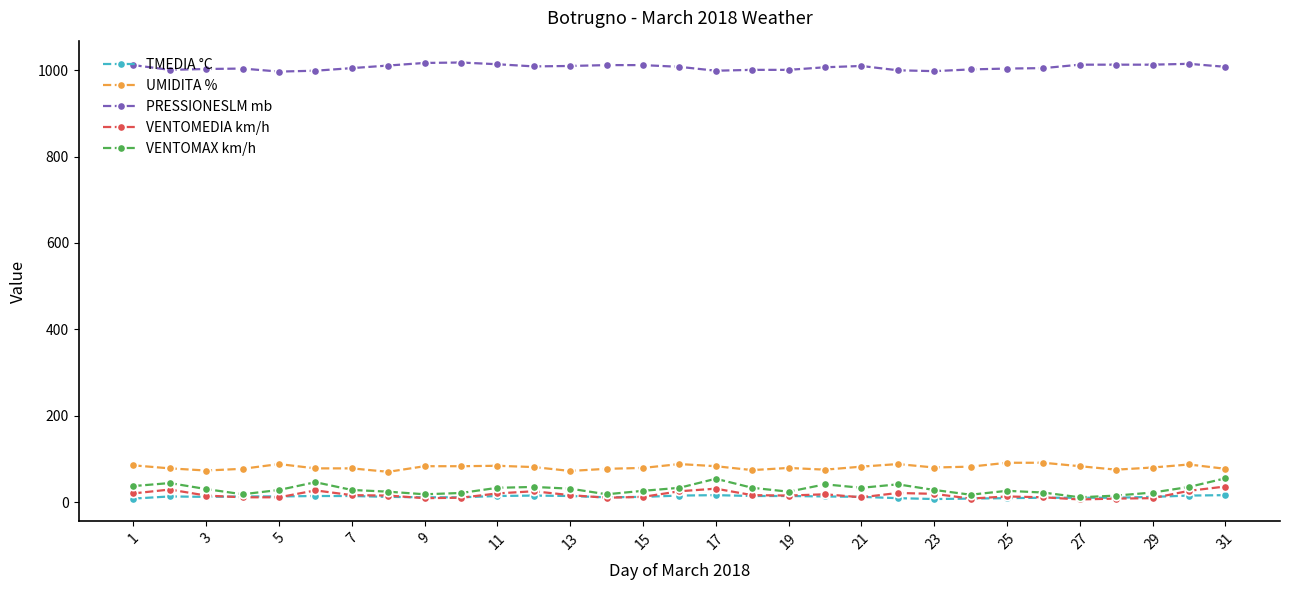

True or false: VENTOMEDIA km/h and UMIDITA % intersect in this chart.

False